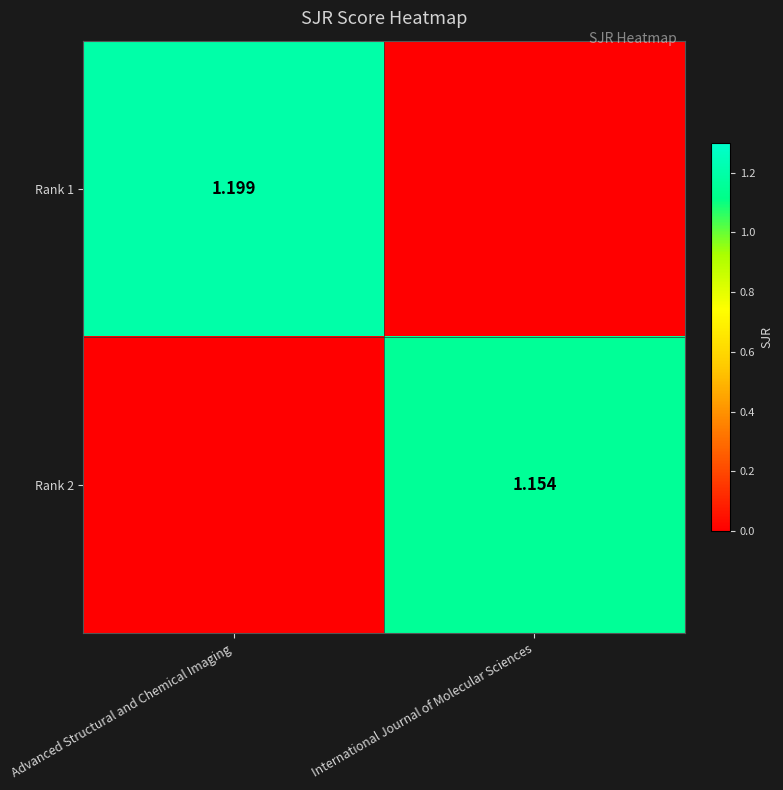

Is the value of Rank 2 at International Journal of Molecular Sciences greater than the value of Rank 1 at Advanced Structural and Chemical Imaging?

No